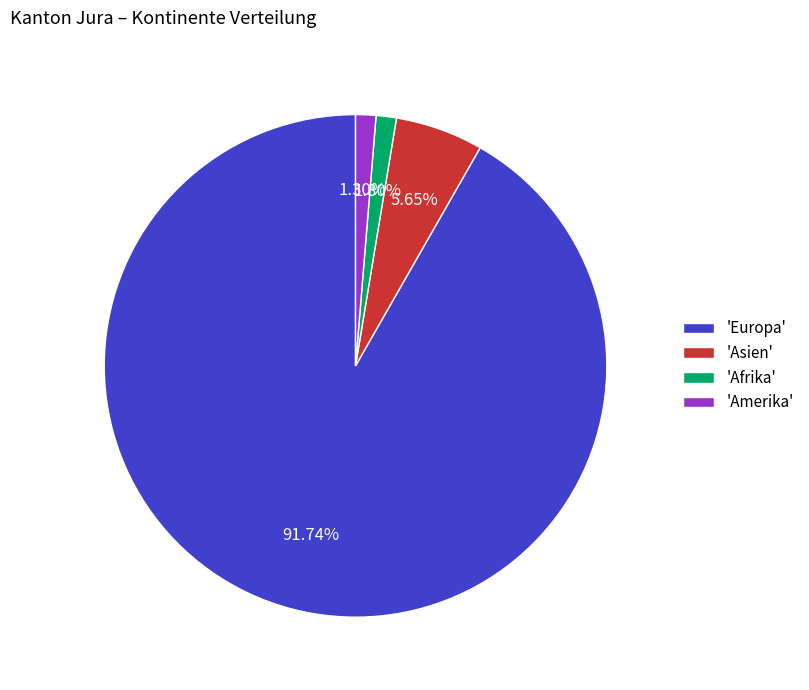

Which slice is the largest?

'Europa'